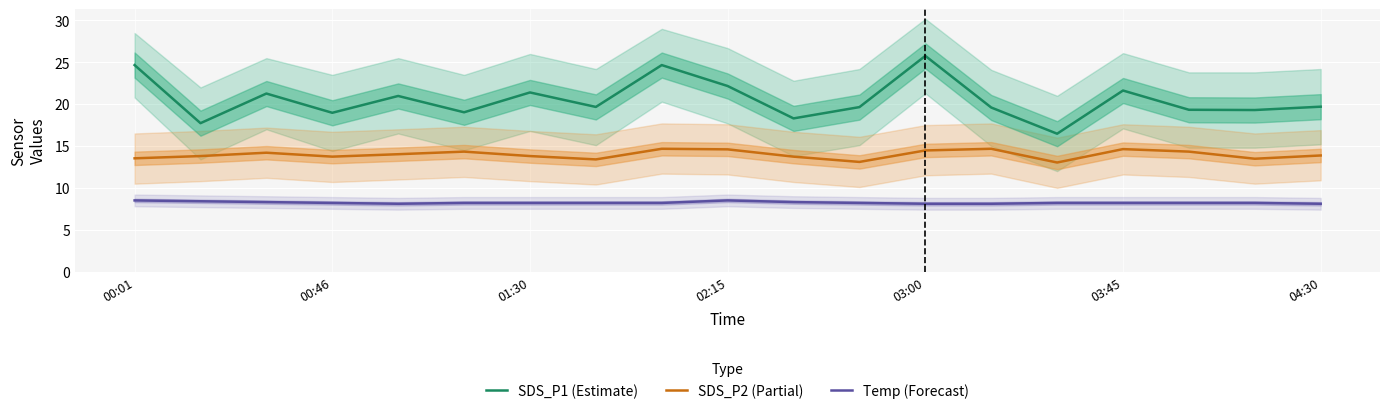

The value of Temp (Forecast) at 00:46 is 5.3. True or false?

False